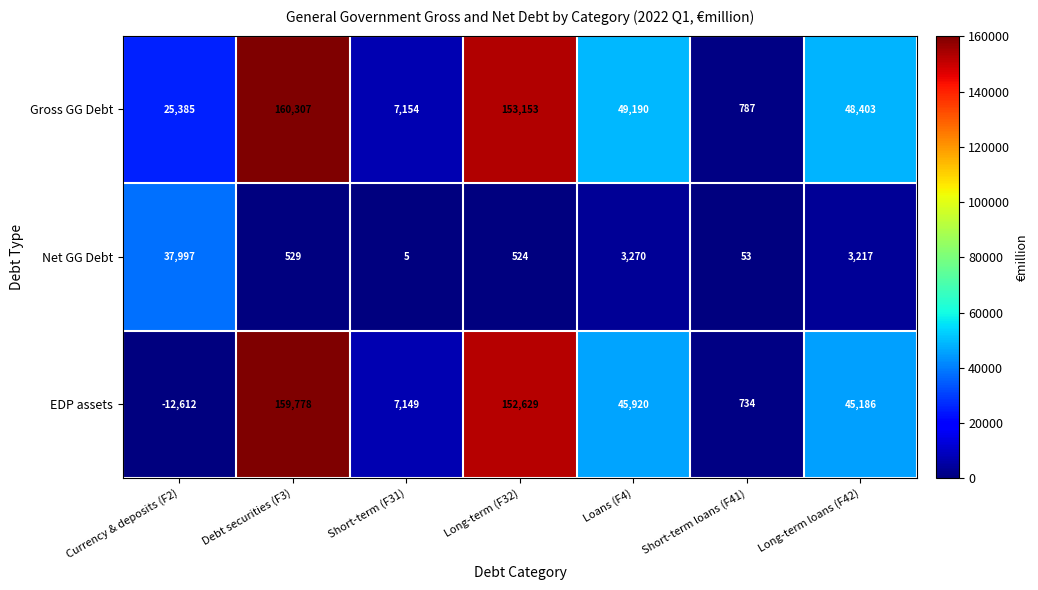

Read the Net GG Debt value at Short-term (F31).

5